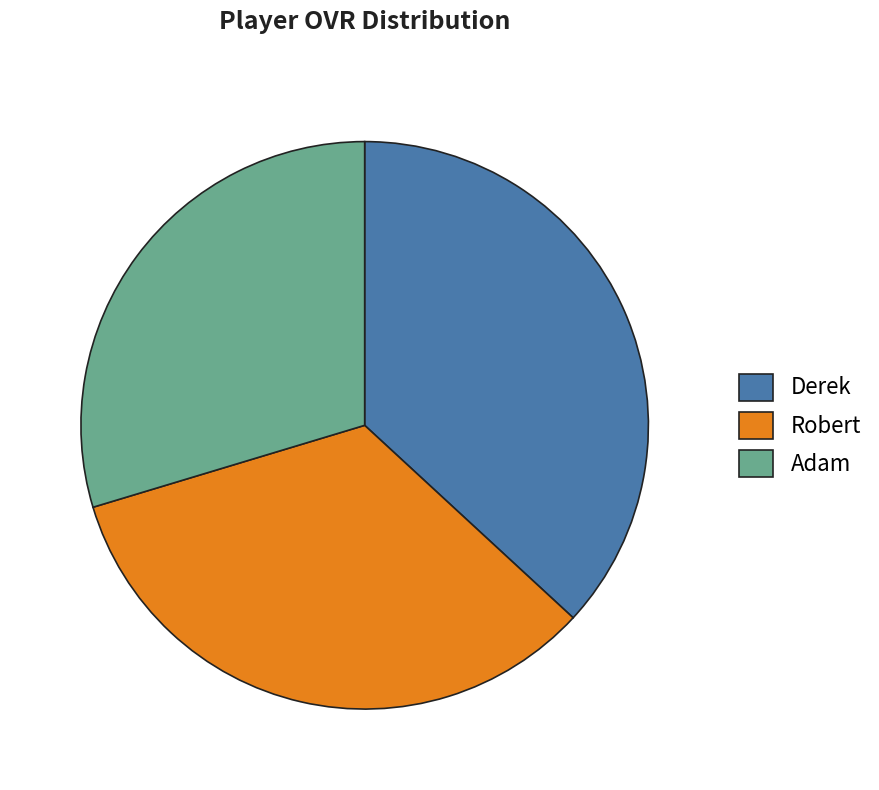

Does Adam represent more than half of the total?

No